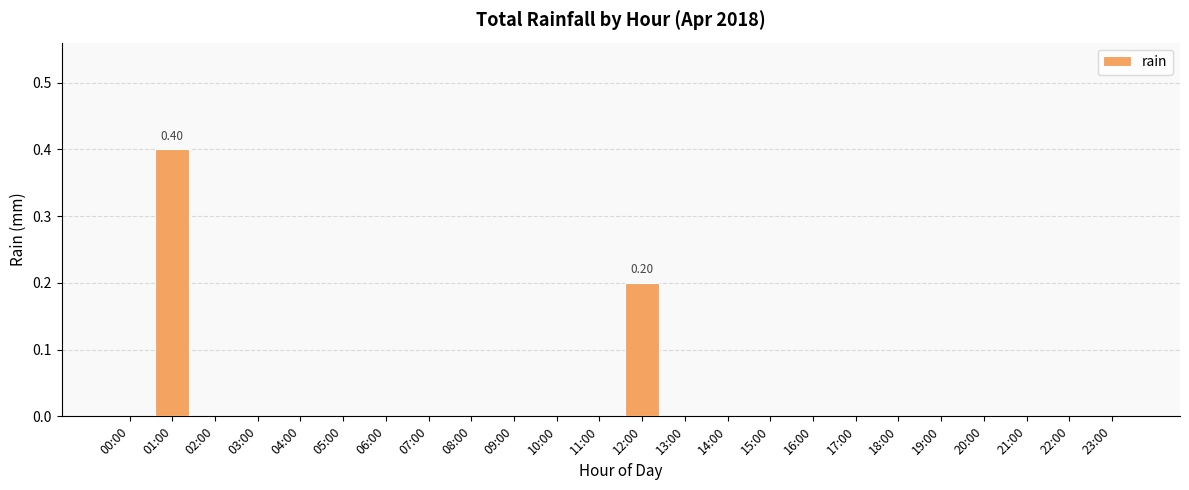

The chart shows a value of 0.2 at 19:00. True or false?

False